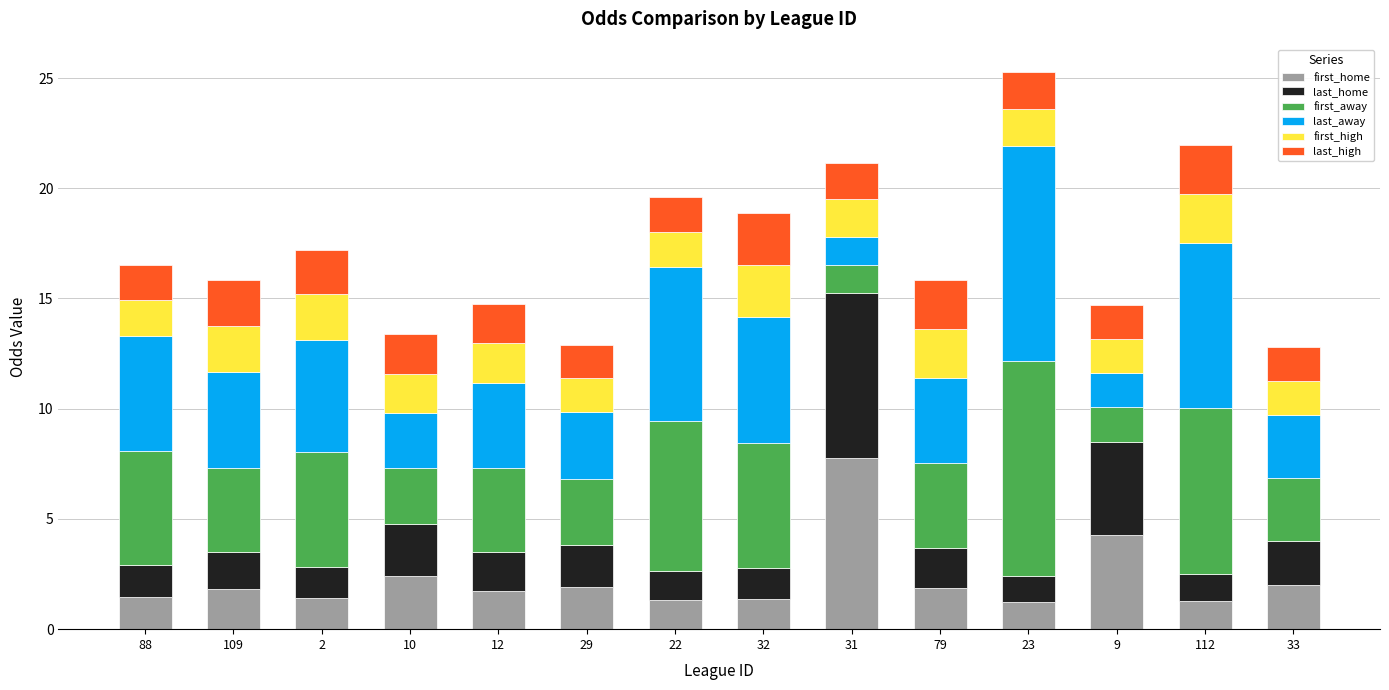

What is the minimum value for first_home?

1.2